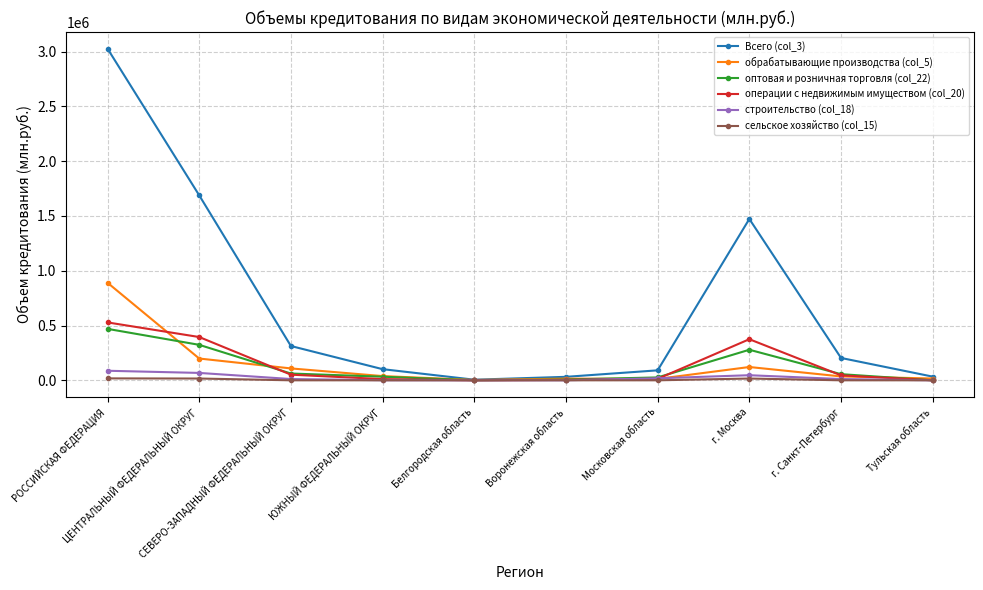

What is the label of the 3rd point from the right?

г. Москва